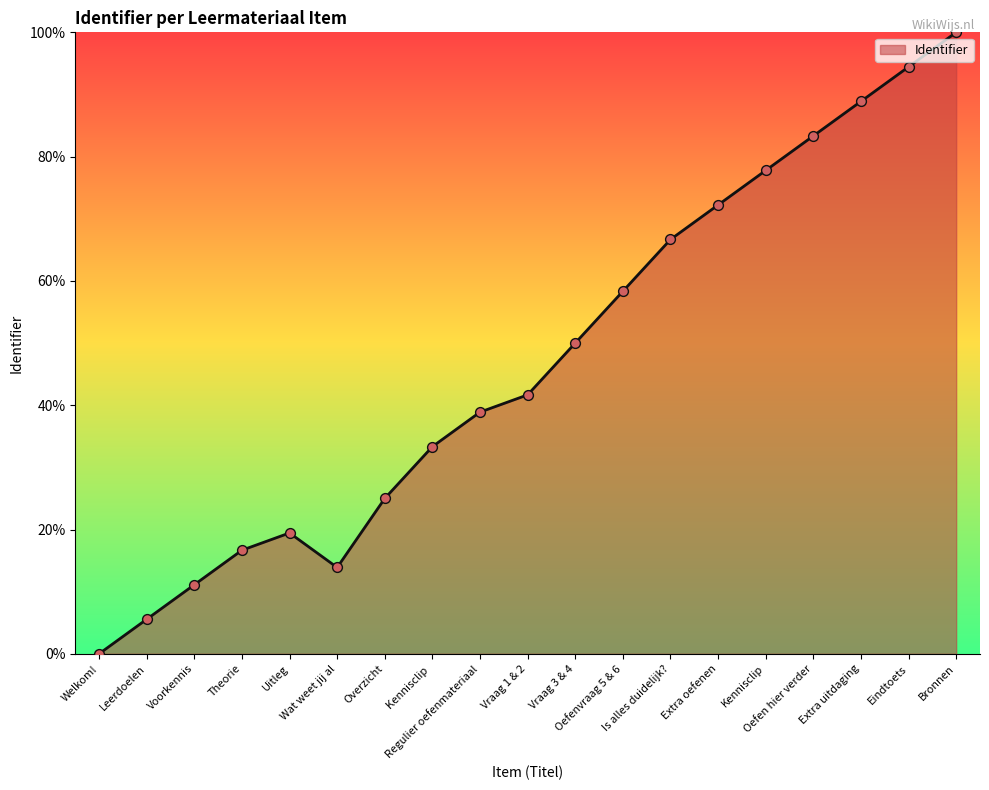

What is the change in value from Kennisclip  to Oefen hier verder?

+50.0